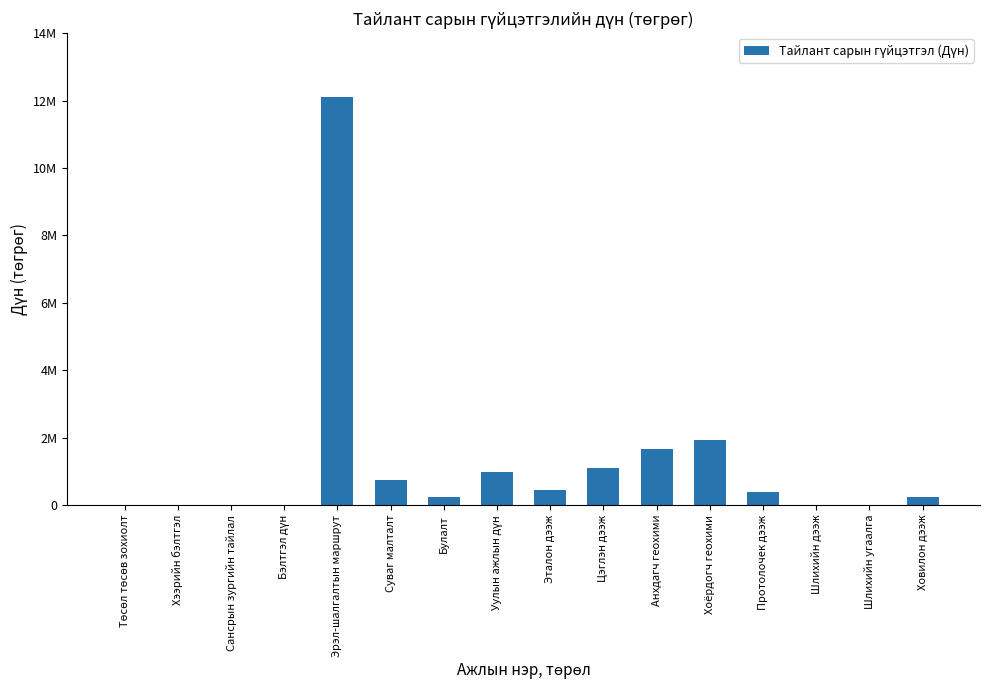

The value at Сансрын зургийн тайлал is -6290115. True or false?

False